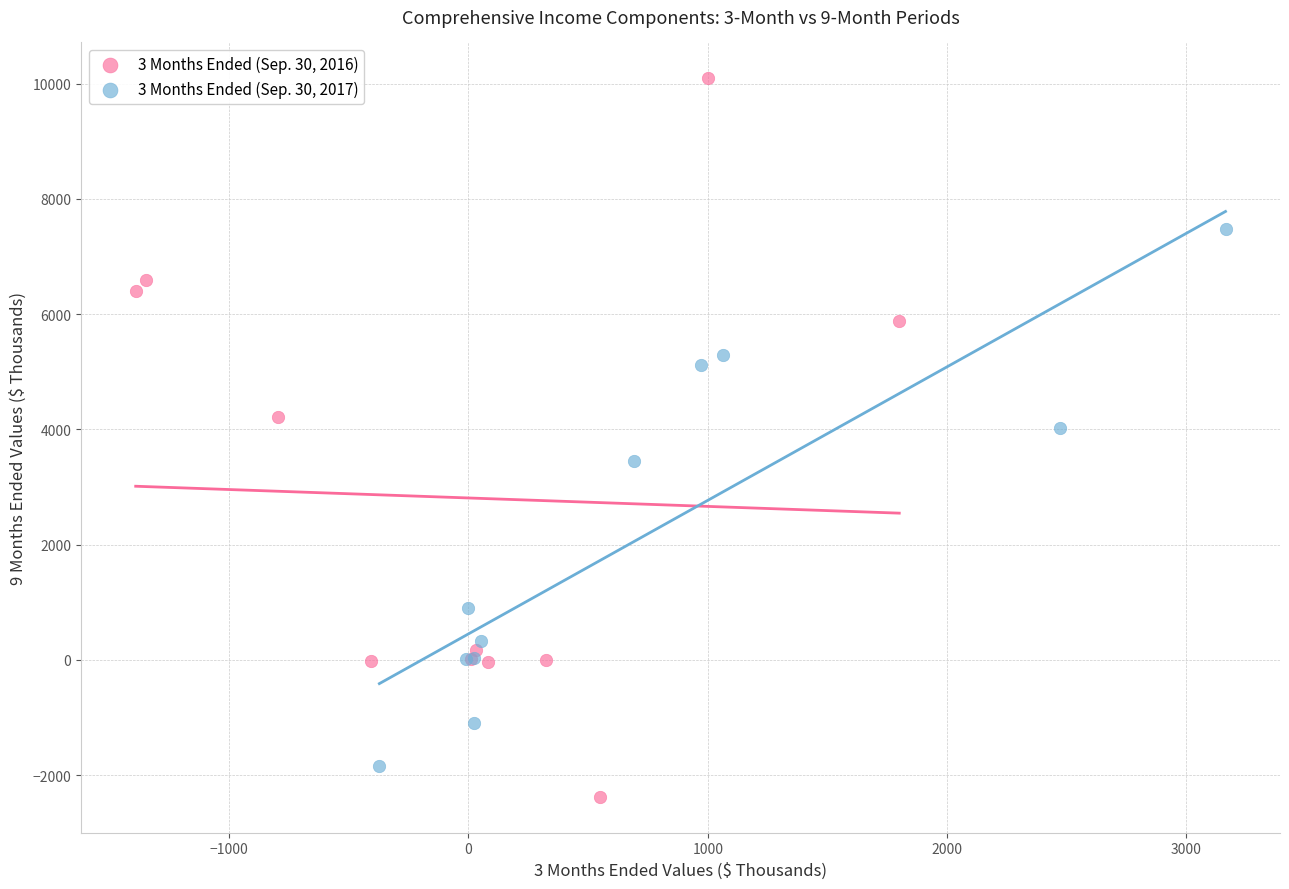

Which series contains the lowest Y value?

3 Months Ended (Sep. 30, 2016)